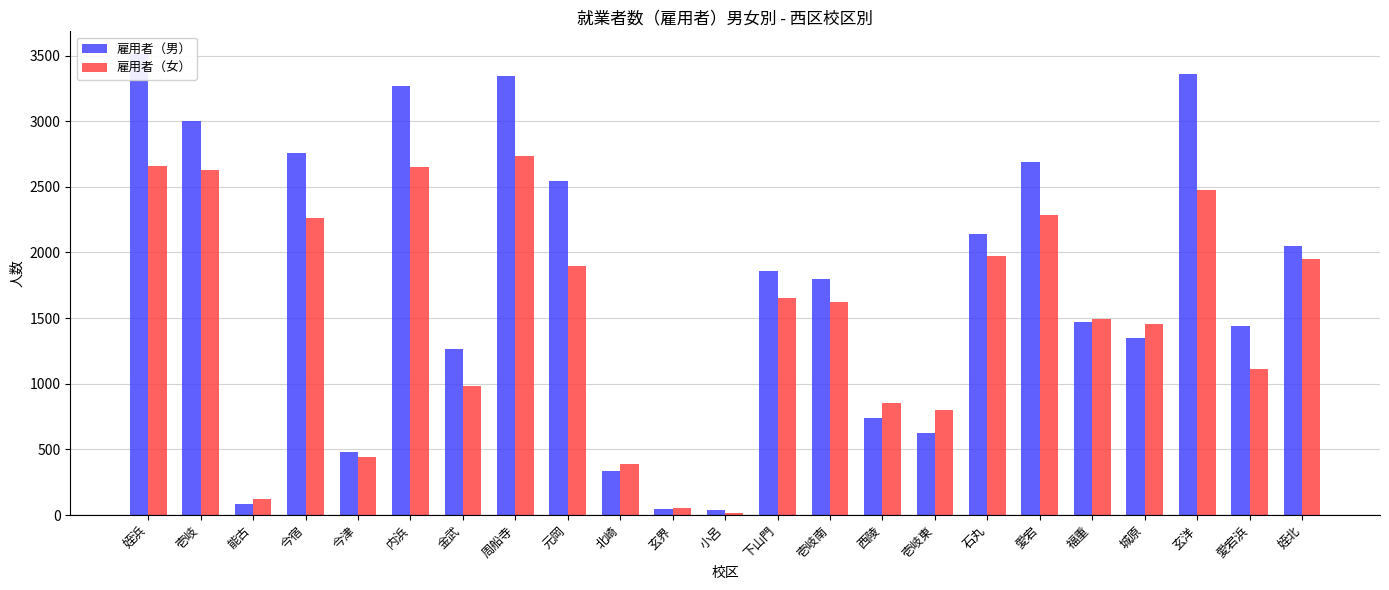

Rank the series by their maximum value, from lowest to highest.

雇用者（女）, 雇用者（男）